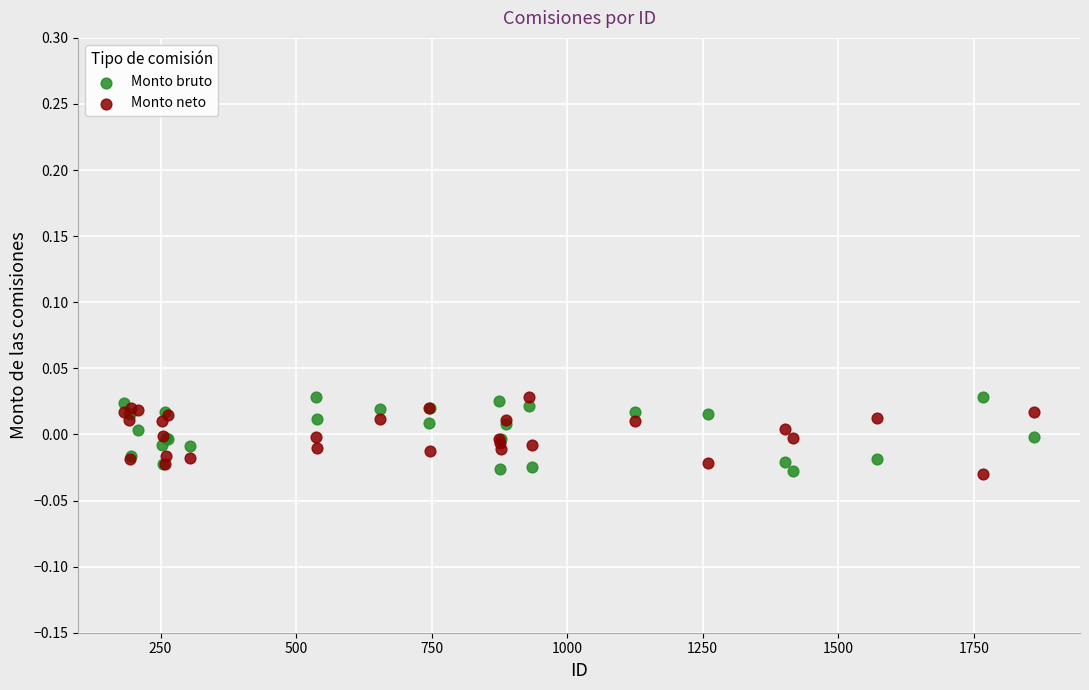

What is the X range (max minus min) for the scatter plot?

1680.0